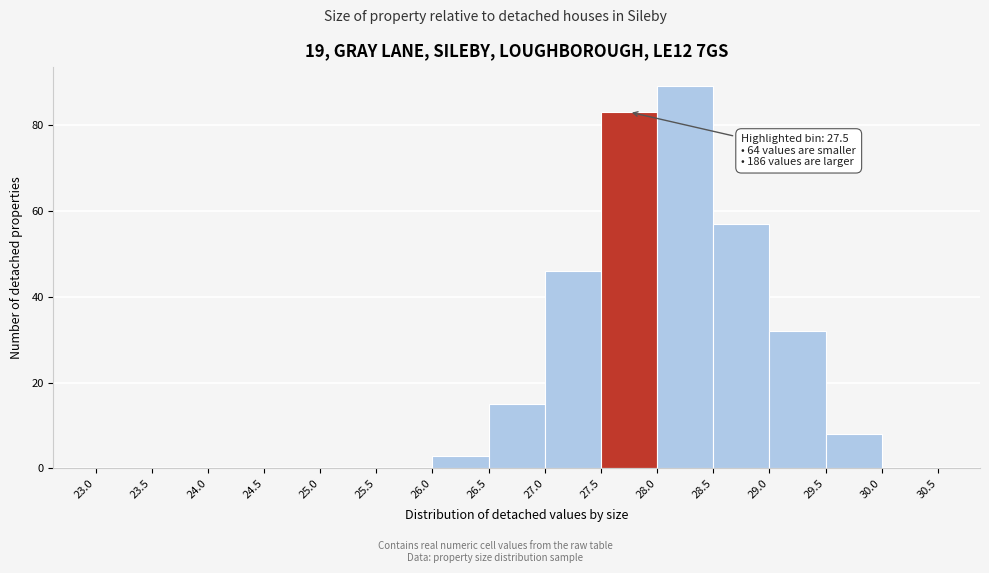

Over which range of the x-axis is the bar tallest?

28.0 to 28.5